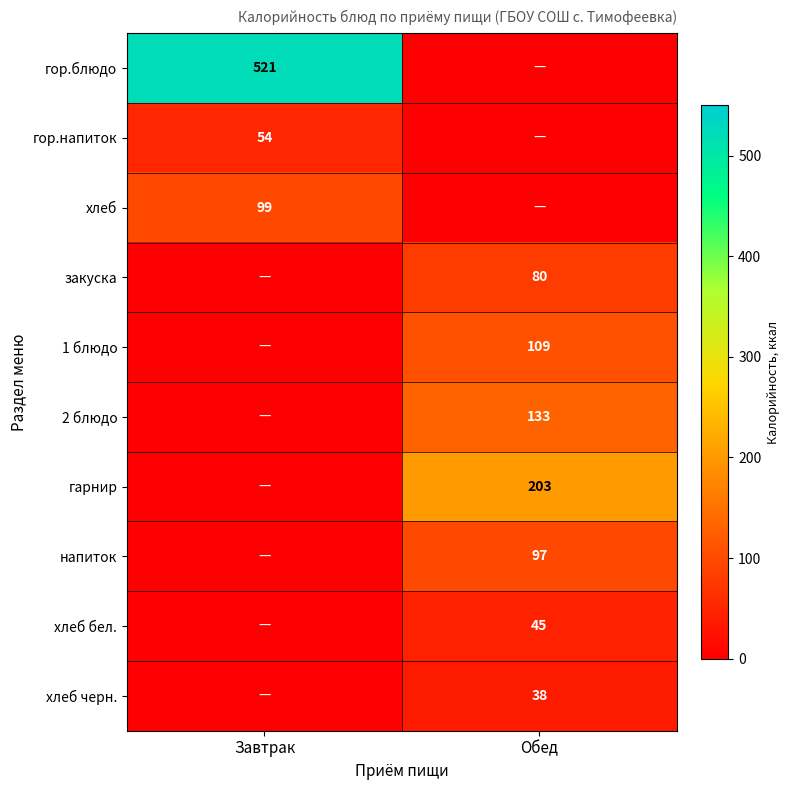

Is it true that гарнир equals 277 at Обед?

False